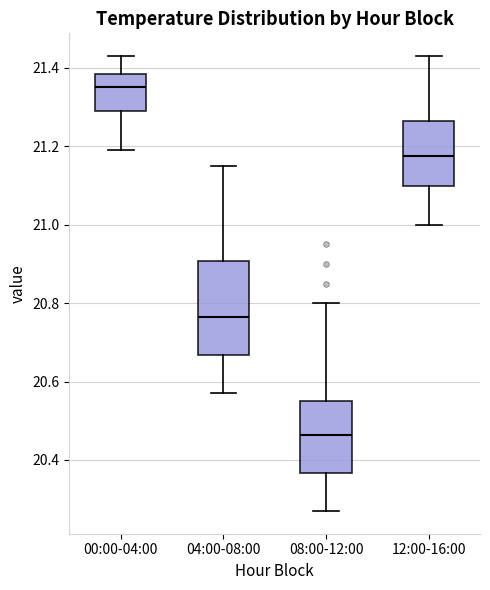

Where is the lower edge of the box for 00:00-04:00 on the y-axis? The values are not printed on the chart, so give them approximately, as read against the axis.

21.30